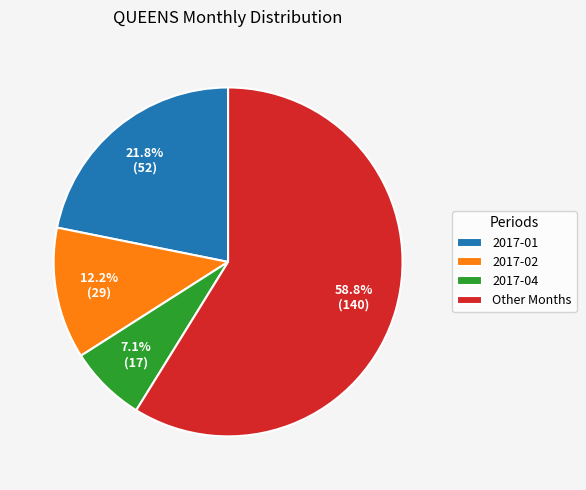

Which category has the biggest portion of the pie?

Other Months